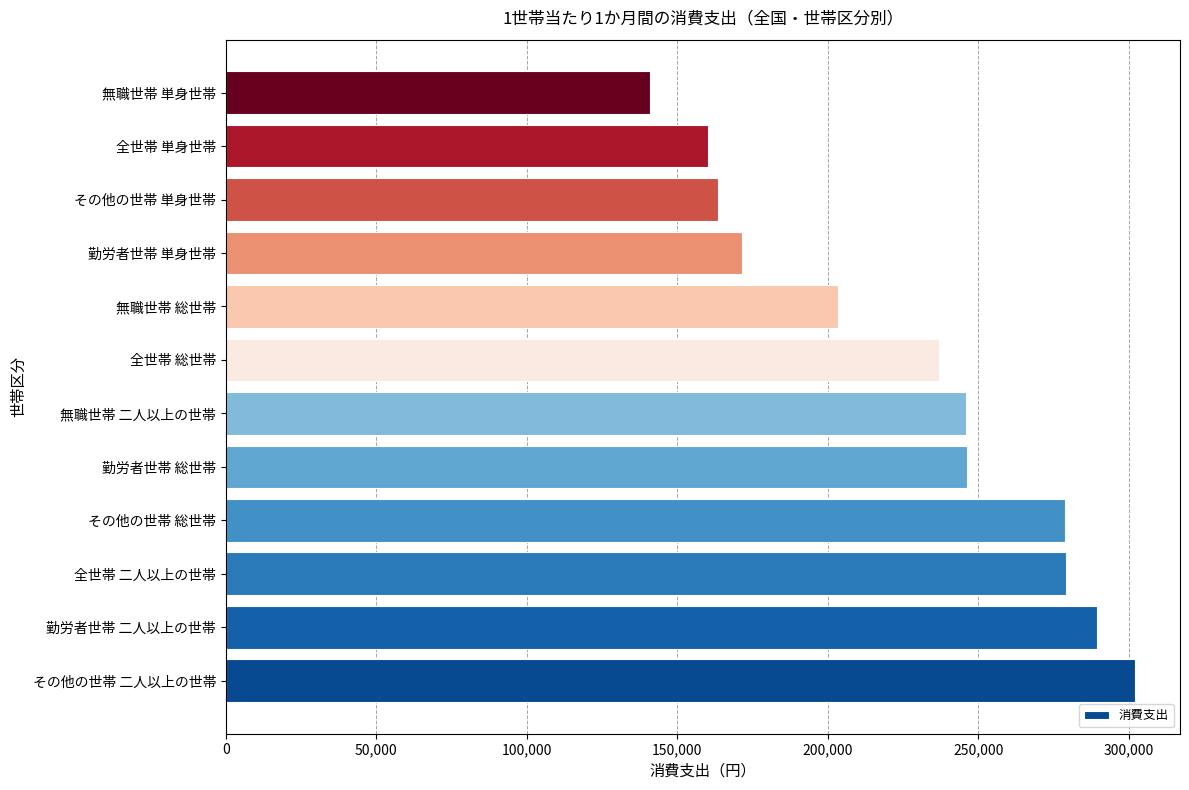

True or false: the data shows 289503 at 勤労者世帯 二人以上の世帯.

True